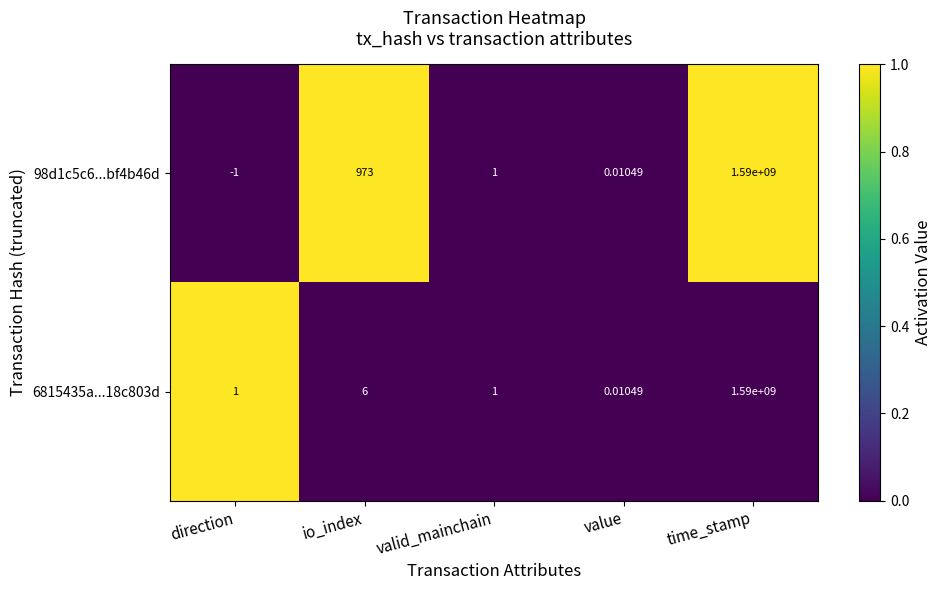

At which label does 98d1c5c6...bf4b46d first exceed 1?

io_index